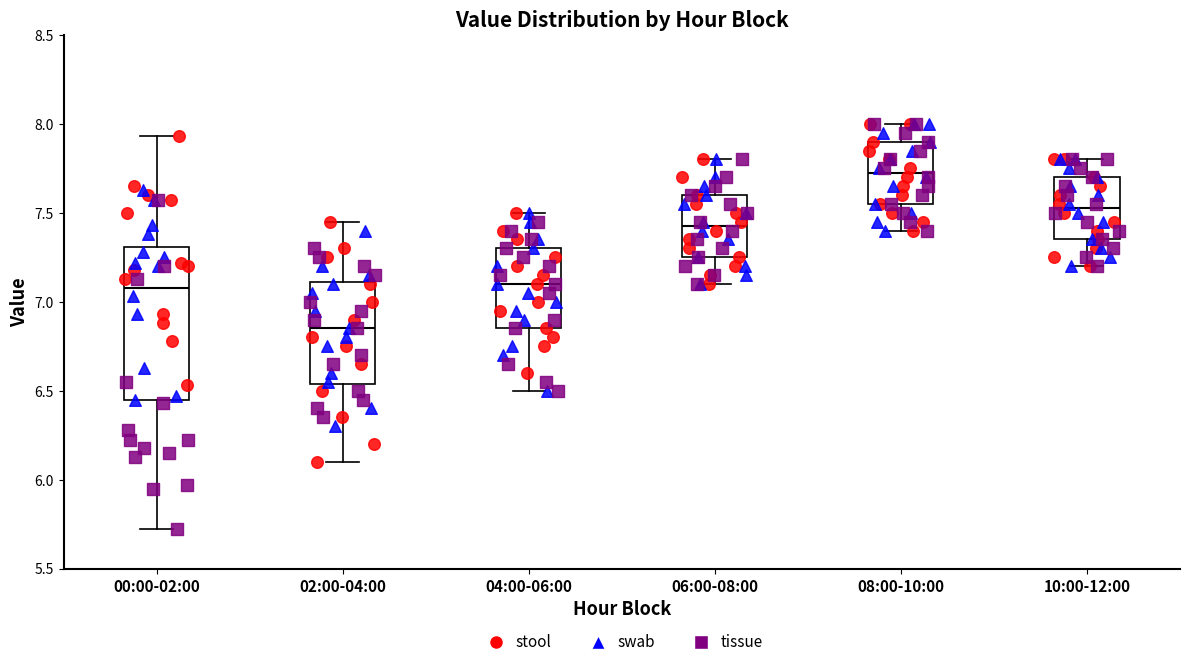

Reading left to right, read every box against the y-axis: the position of its median line, the range the box covers, and the ends of its whiskers. The values are not printed on the chart, so give them approximately, as read against the axis.

00:00-02:00: median 7.10, box 6.45 to 7.30, whiskers 5.70 to 7.95
02:00-04:00: median 6.85, box 6.55 to 7.10, whiskers 6.10 to 7.45
04:00-06:00: median 7.10, box 6.85 to 7.30, whiskers 6.50 to 7.50
06:00-08:00: median 7.45, box 7.25 to 7.60, whiskers 7.10 to 7.80
08:00-10:00: median 7.75, box 7.55 to 7.90, whiskers 7.40 to 8.00
10:00-12:00: median 7.55, box 7.35 to 7.70, whiskers 7.20 to 7.80